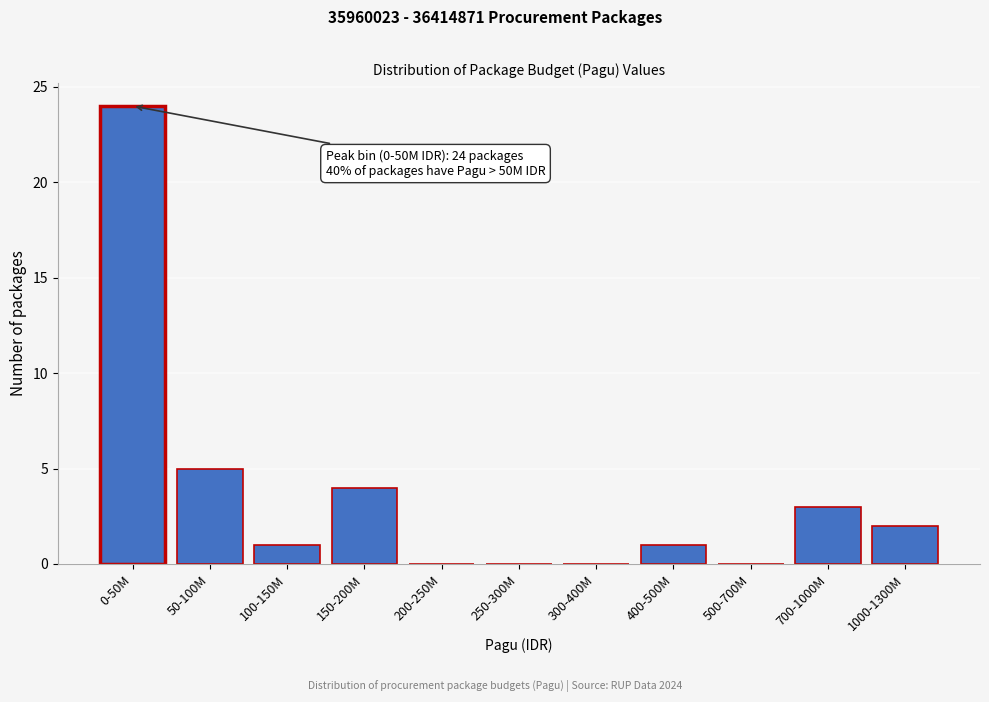

Reading left to right, extract all data points from this chart.

0-50M=24	50-100M=5	100-150M=1	150-200M=4	200-250M=0	250-300M=0	300-400M=0	400-500M=1	500-700M=0	700-1000M=3	1000-1300M=2